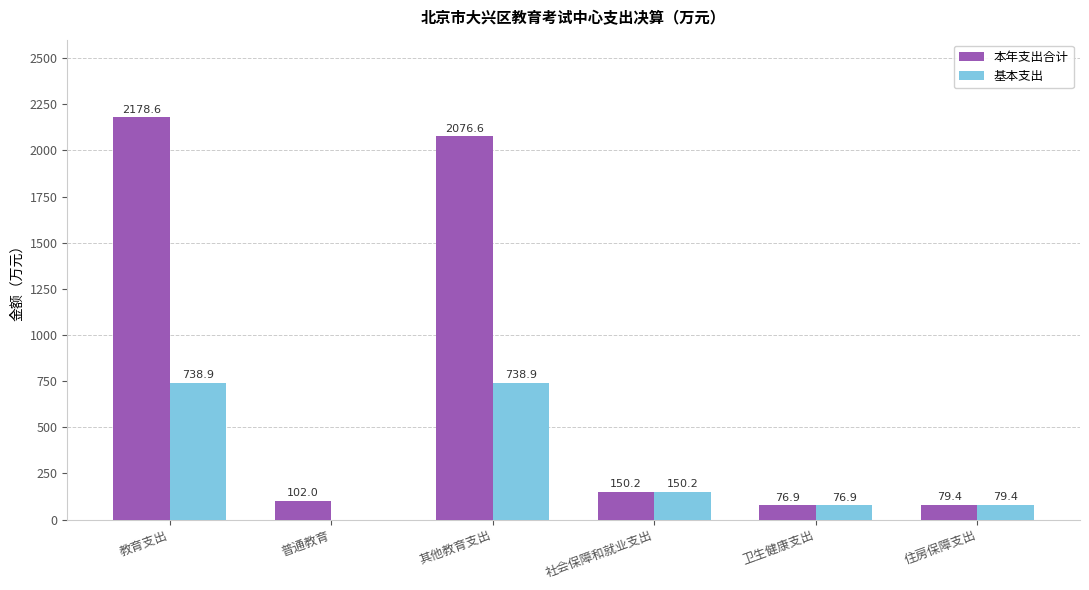

What is the approximate value of 基本支出 at 住房保障支出?

79.4